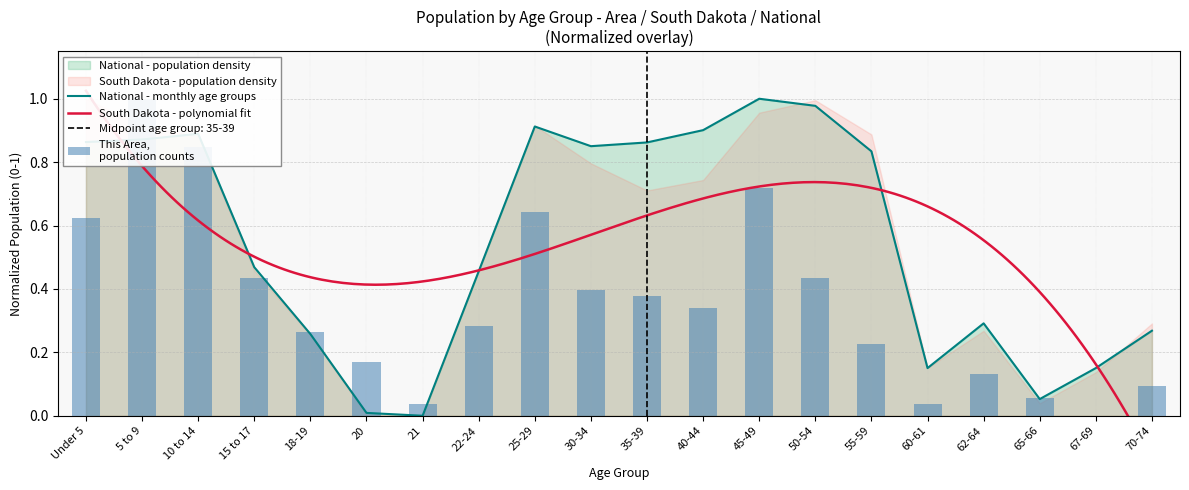

The National - monthly age groups series shows -0.4 at 21. True or false?

False